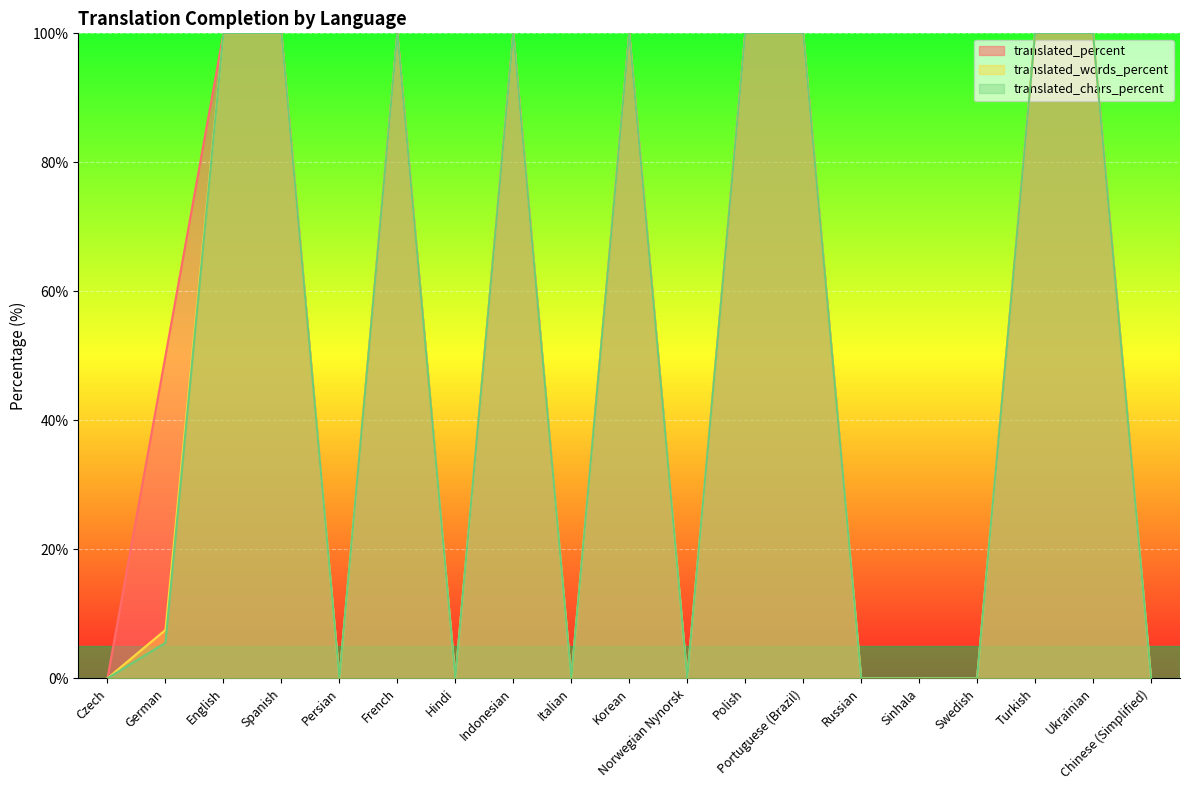

The value of translated_percent at Russian is 0.0. True or false?

True